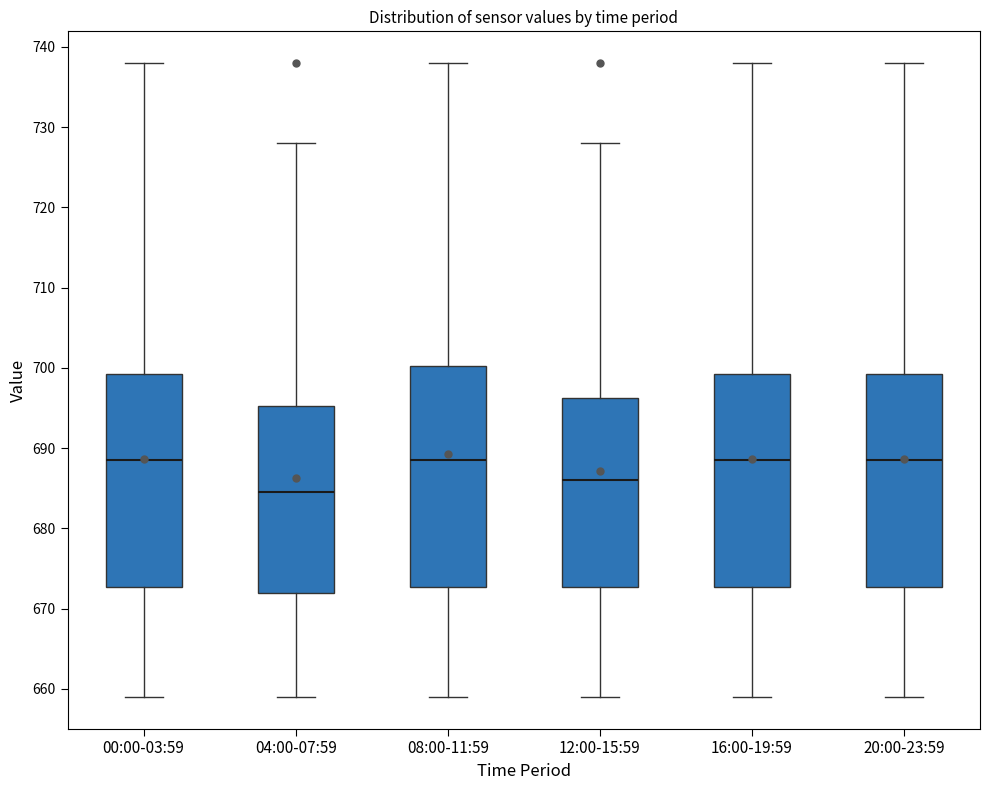

Reading left to right, transcribe this box plot: for each box, give where its median line is, the range the box spans, and where its two whiskers end, as read against the y-axis. The values are not printed on the chart, so give them approximately, as read against the axis.

00:00-03:59: median 689, box 673 to 699, whiskers 659 to 738
04:00-07:59: median 685, box 672 to 695, whiskers 659 to 728
08:00-11:59: median 689, box 673 to 700, whiskers 659 to 738
12:00-15:59: median 686, box 673 to 696, whiskers 659 to 728
16:00-19:59: median 689, box 673 to 699, whiskers 659 to 738
20:00-23:59: median 689, box 673 to 699, whiskers 659 to 738